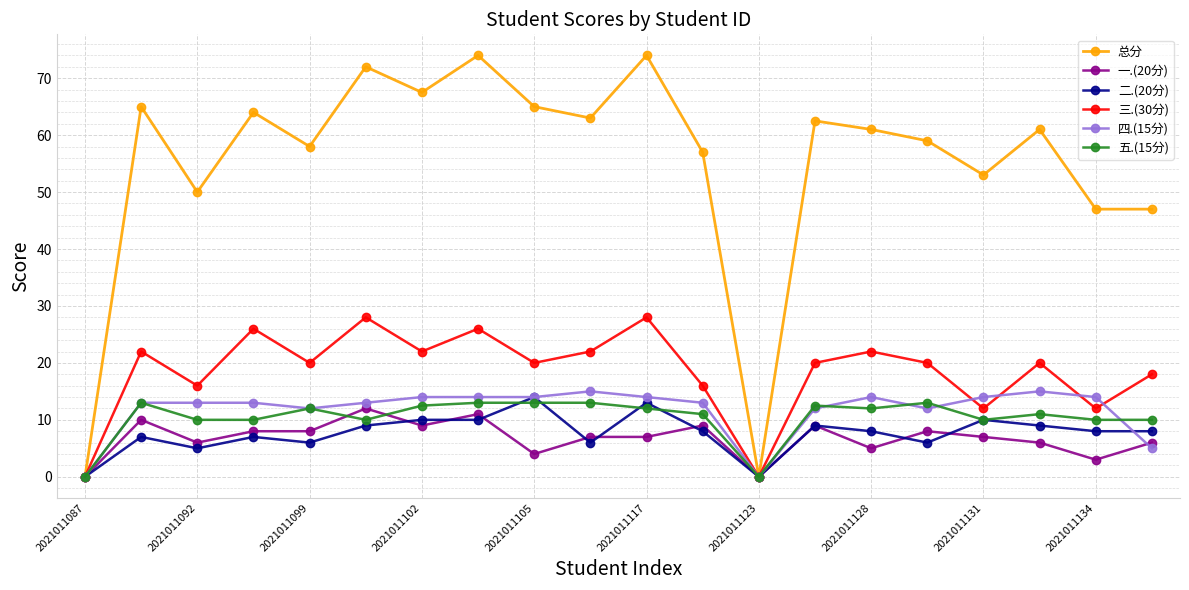

Which series has the largest total across all categories?

总分